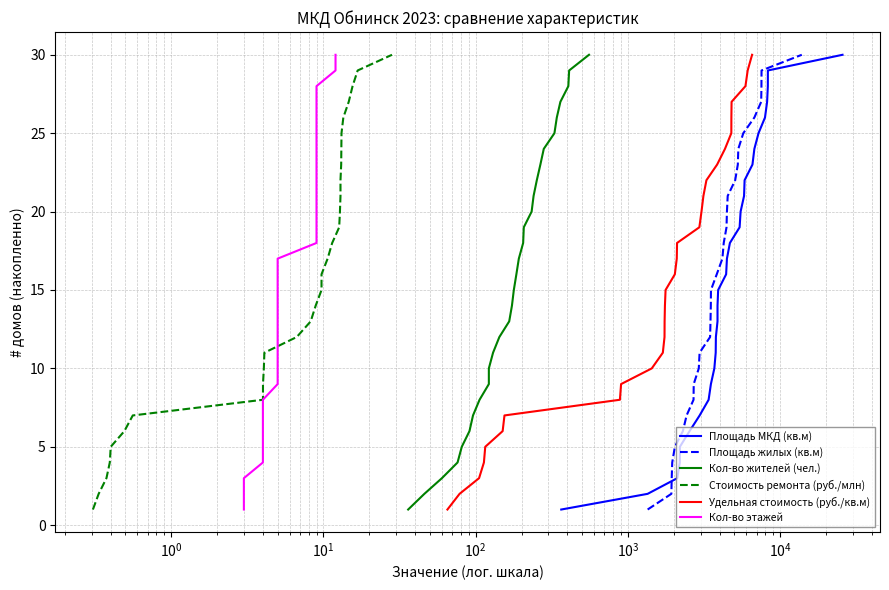

Does the chart display data point markers on the line(s)?

No